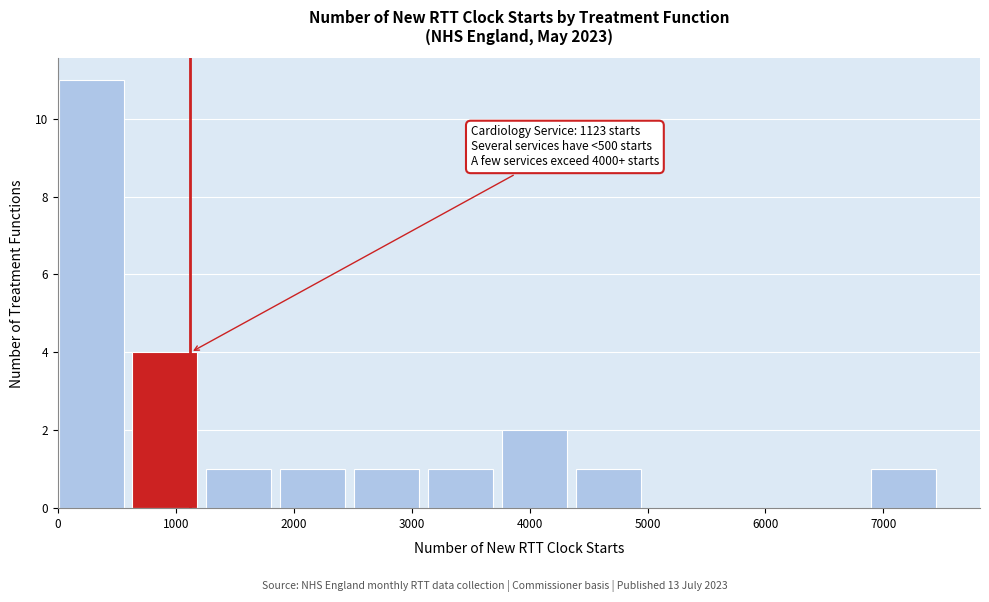

Over which range of the x-axis is the bar tallest?

0 to 600